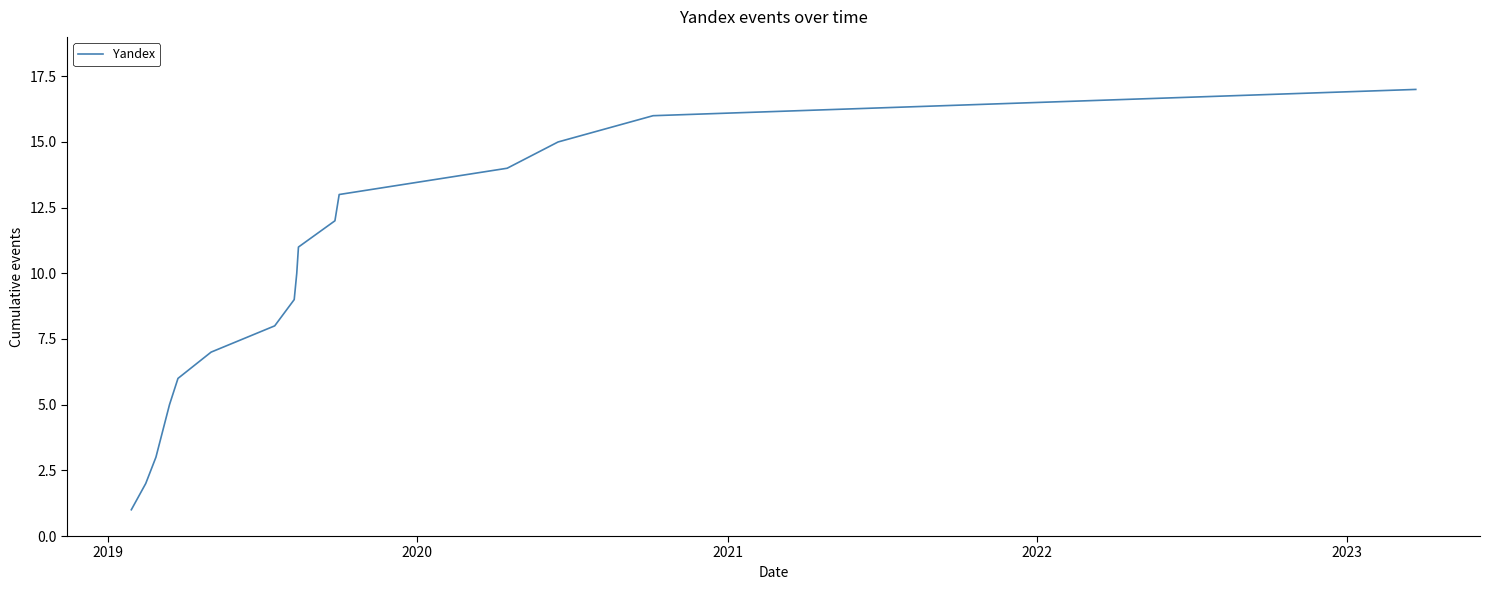

What is the difference between the maximum and minimum values?

16